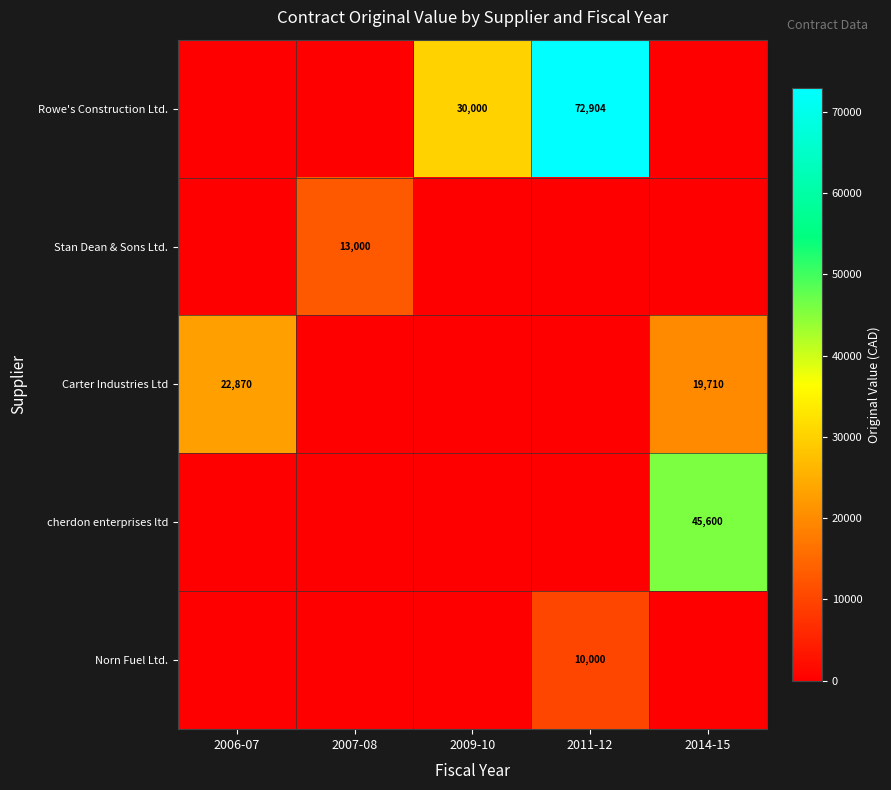

At how many categories does at least one series exceed 41623?

2